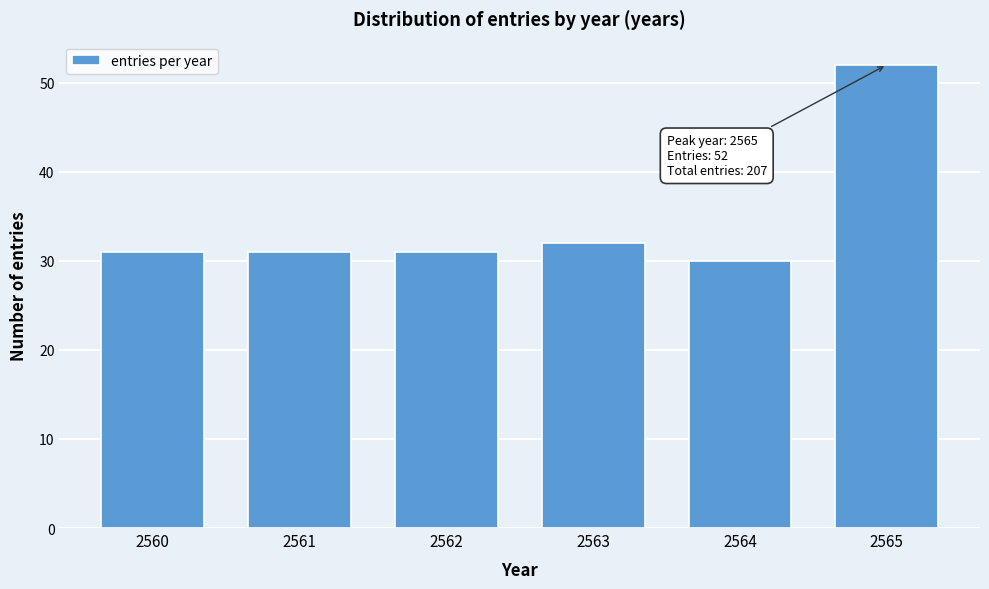

Reading right to left, what are all the values shown in this chart?

2565=52	2564=30	2563=32	2562=31	2561=31	2560=31